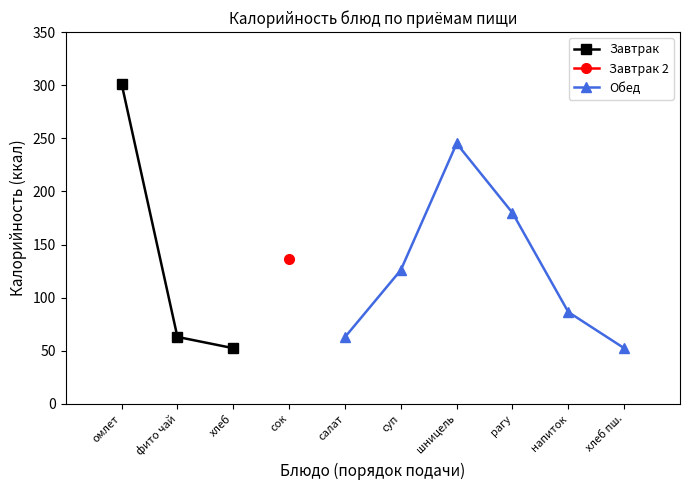

What position from the right is шницель?

4